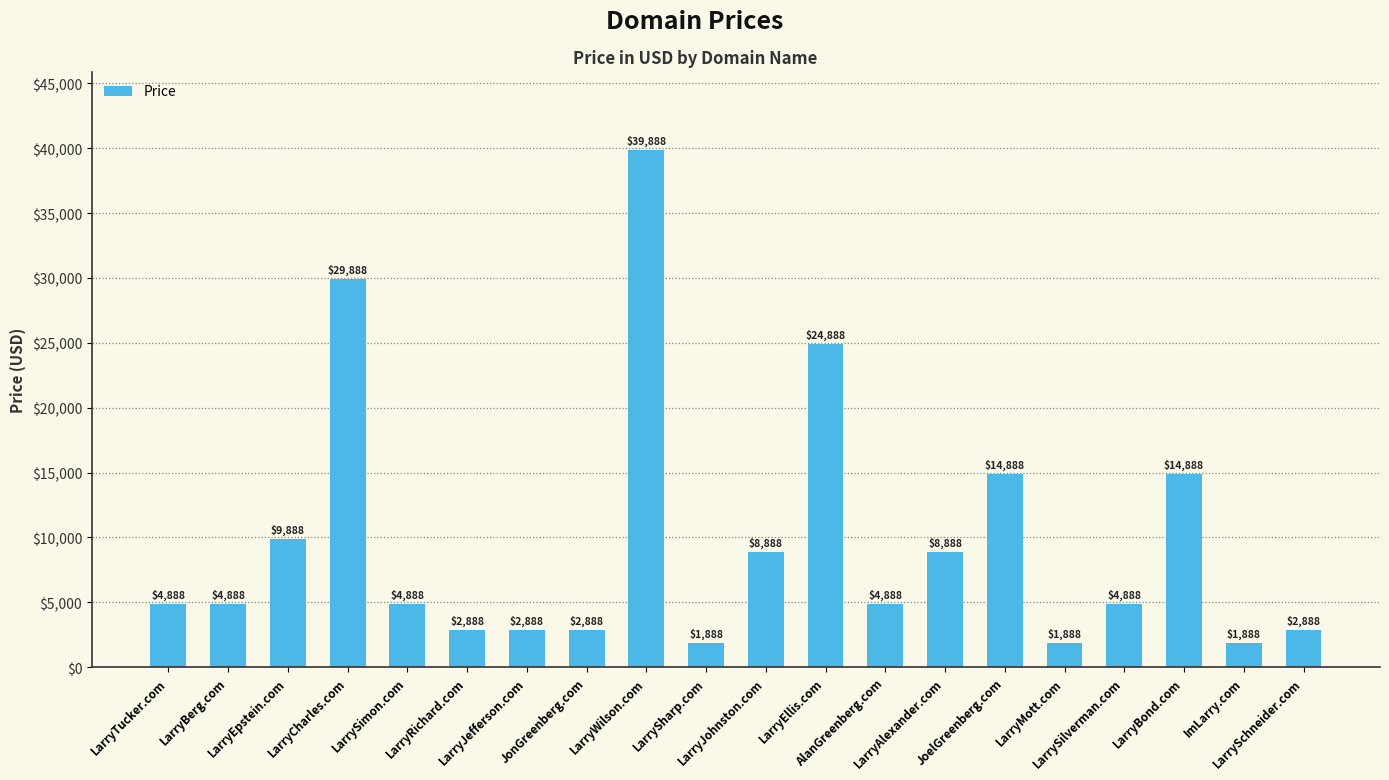

Which label corresponds to the largest value in the chart?

LarryWilson.com